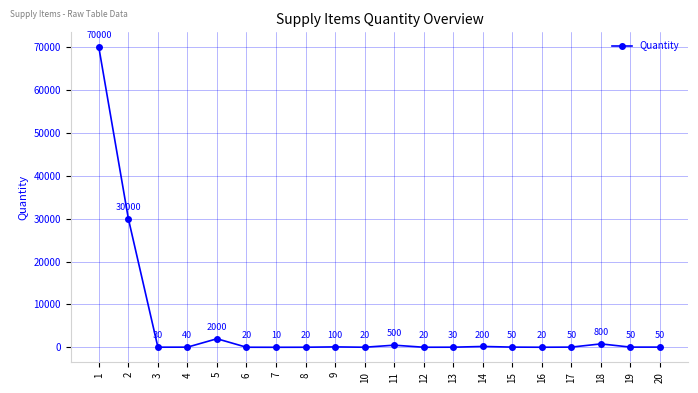

At which label is the value closest to 35005?

2